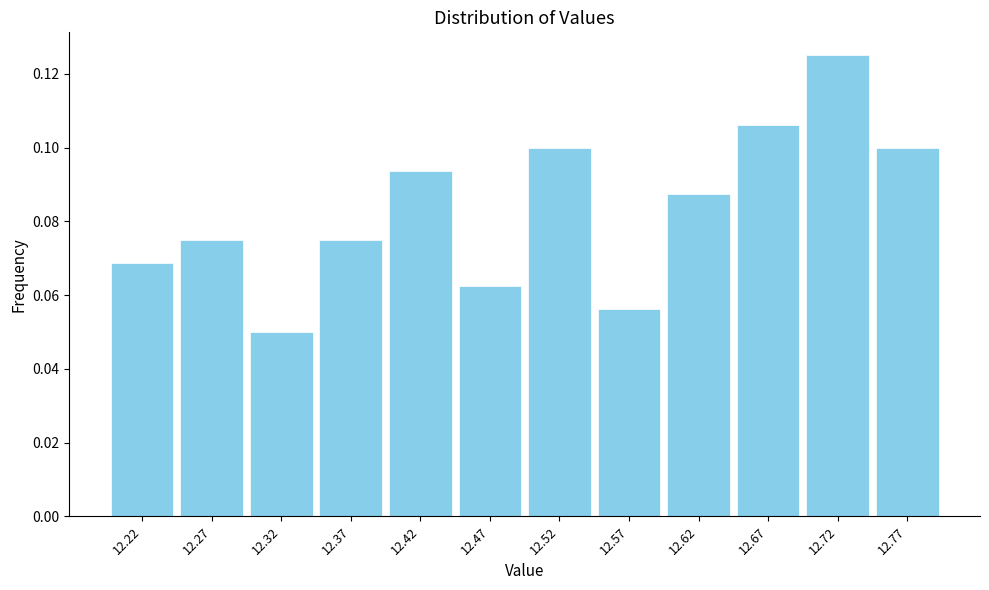

Reading left to right, list every bar in this chart as the range it spans on the x-axis followed by its height. Neither the bar edges nor the heights are printed on the chart, so give them approximately, as read against the axes.

12.200 to 12.250: 0.068
12.250 to 12.300: 0.076
12.300 to 12.350: 0.050
12.350 to 12.395: 0.076
12.395 to 12.445: 0.094
12.445 to 12.495: 0.062
12.495 to 12.545: 0.100
12.545 to 12.595: 0.056
12.595 to 12.645: 0.088
12.645 to 12.690: 0.106
12.690 to 12.740: 0.126
12.740 to 12.790: 0.100